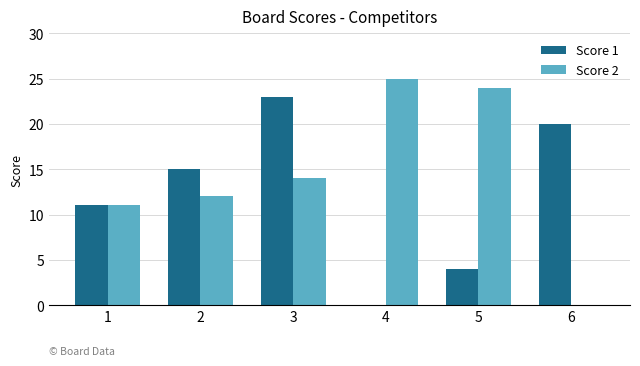

What is the maximum value shown in the chart?

25